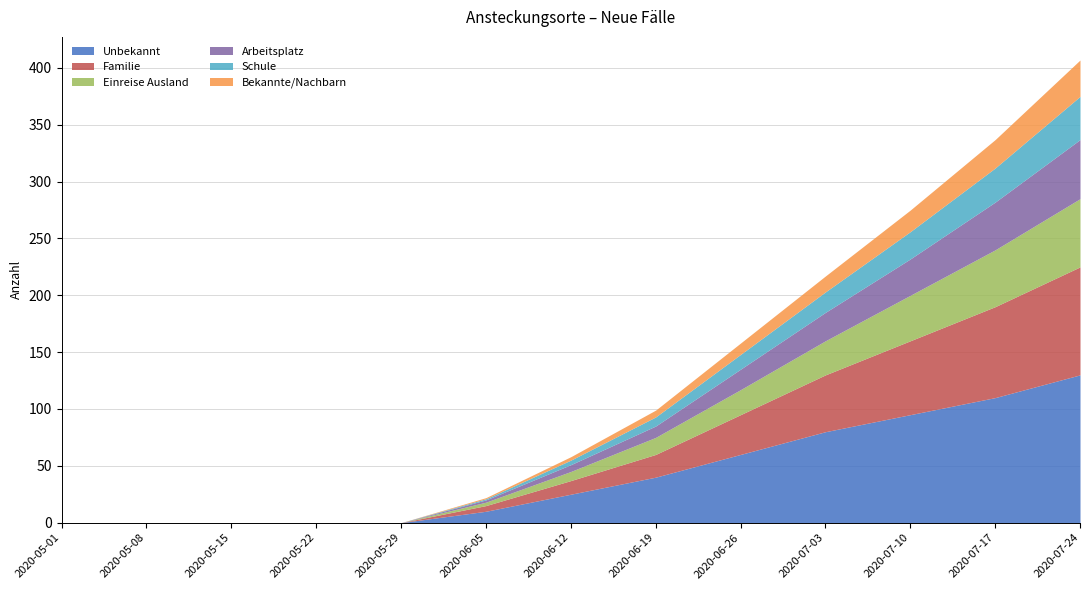

What are all the series names shown in the legend?

Unbekannt, Familie, Einreise Ausland, Arbeitsplatz, Schule, Bekannte/Nachbarn